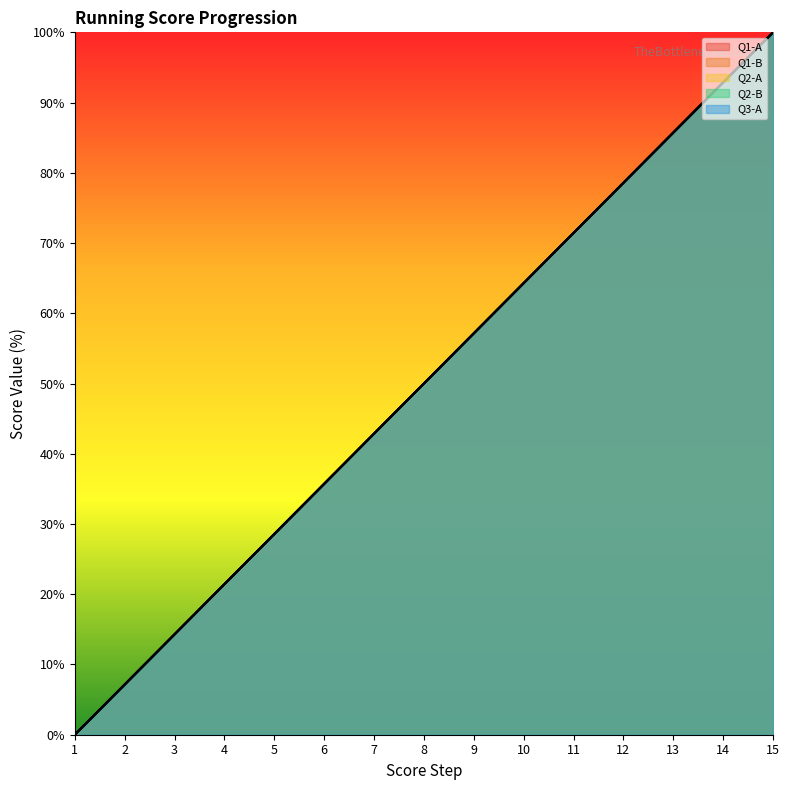

True or false: Q1-A has more than 0 interior local peaks.

False